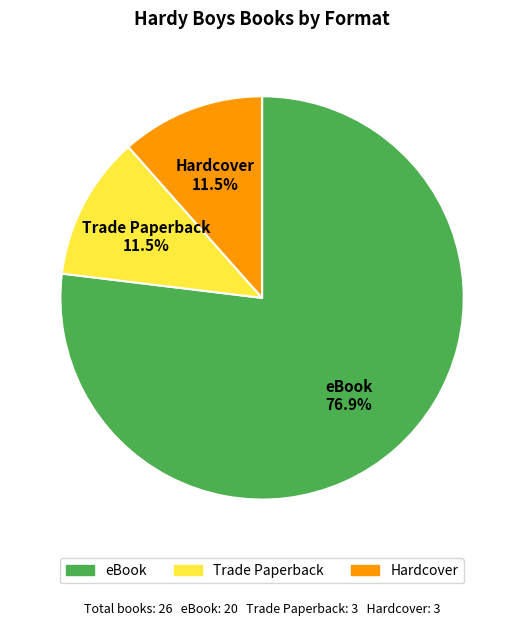

Does Hardcover represent more than half of the total?

No